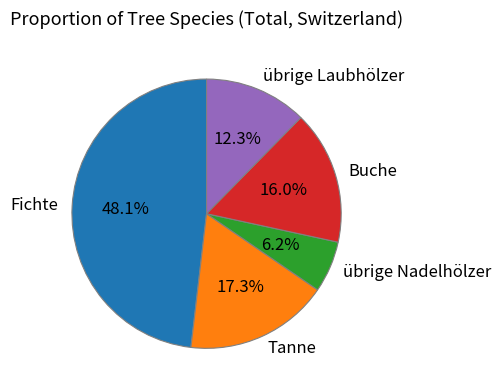

What percentage is the Tanne slice, to the nearest percent?

17%